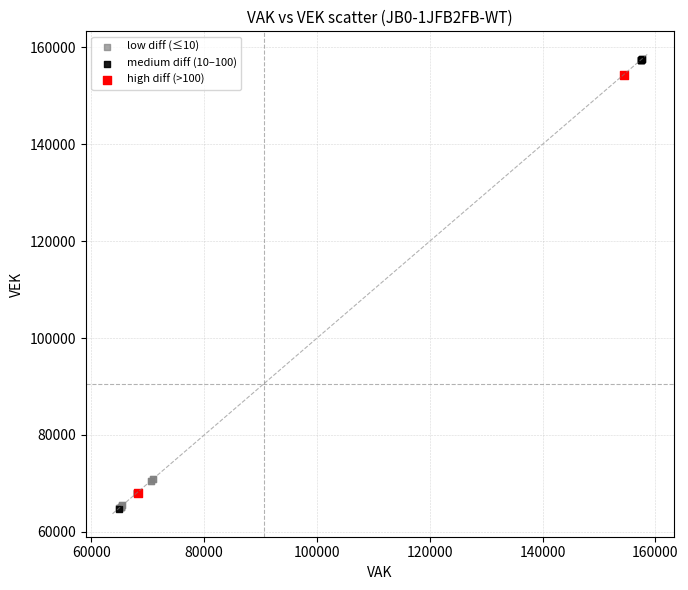

What are all the series names shown in the legend?

low diff (≤10), medium diff (10–100), high diff (>100)